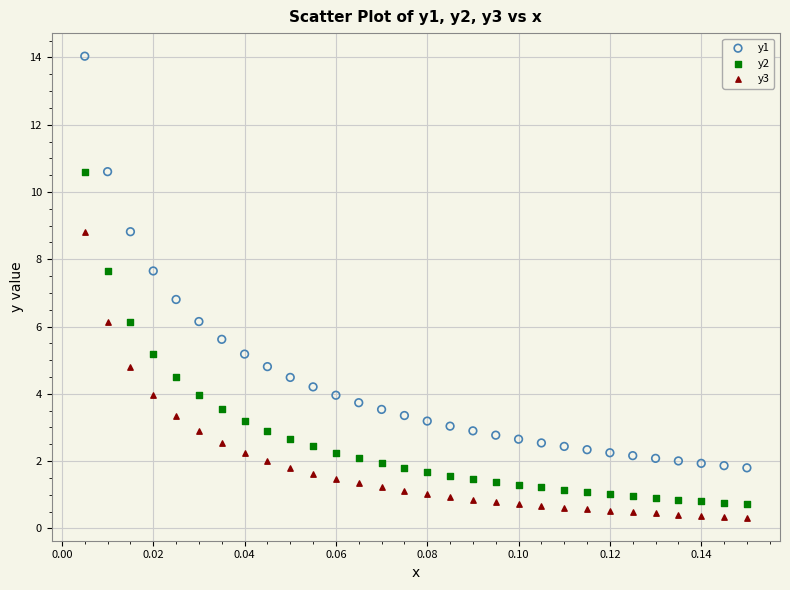

Across all series, what Y value is closest to 7?

6.8